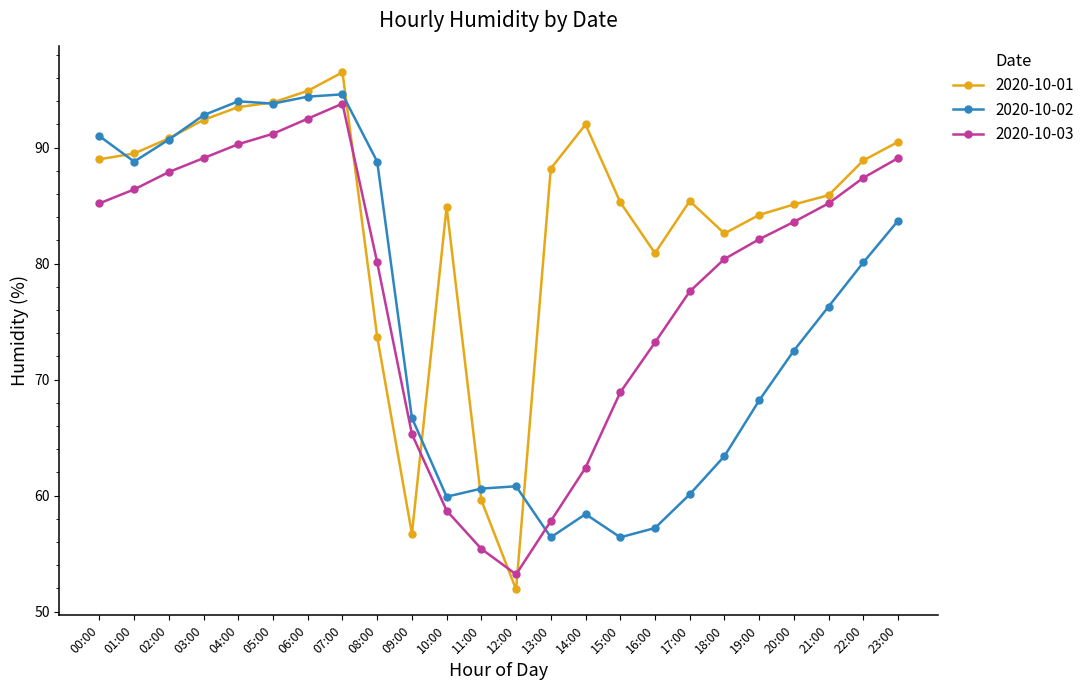

What value does the 2020-10-01 series have at 12:00?

51.9